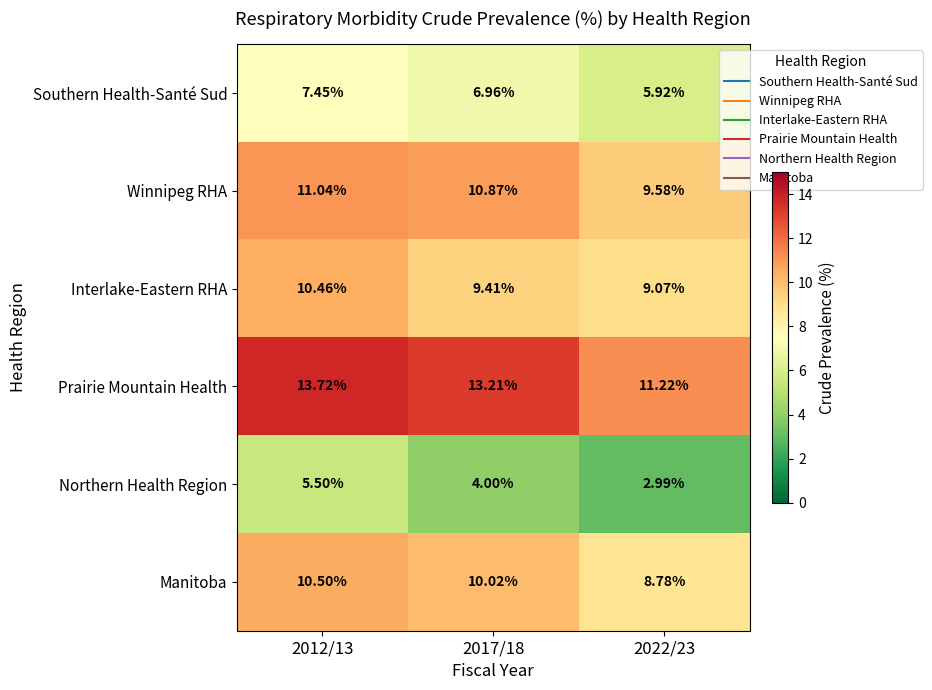

How many series are shown in this chart?

6